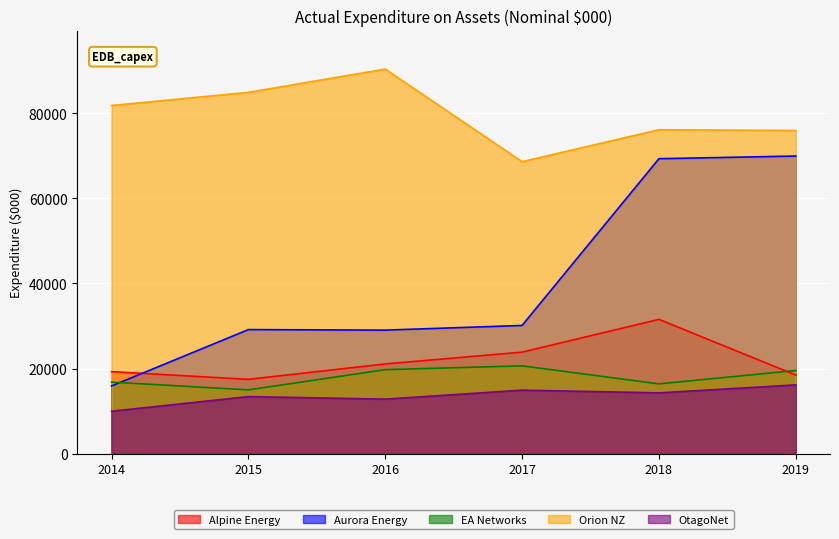

True or false: Alpine Energy has a value of 19282.8 at 2014.

True